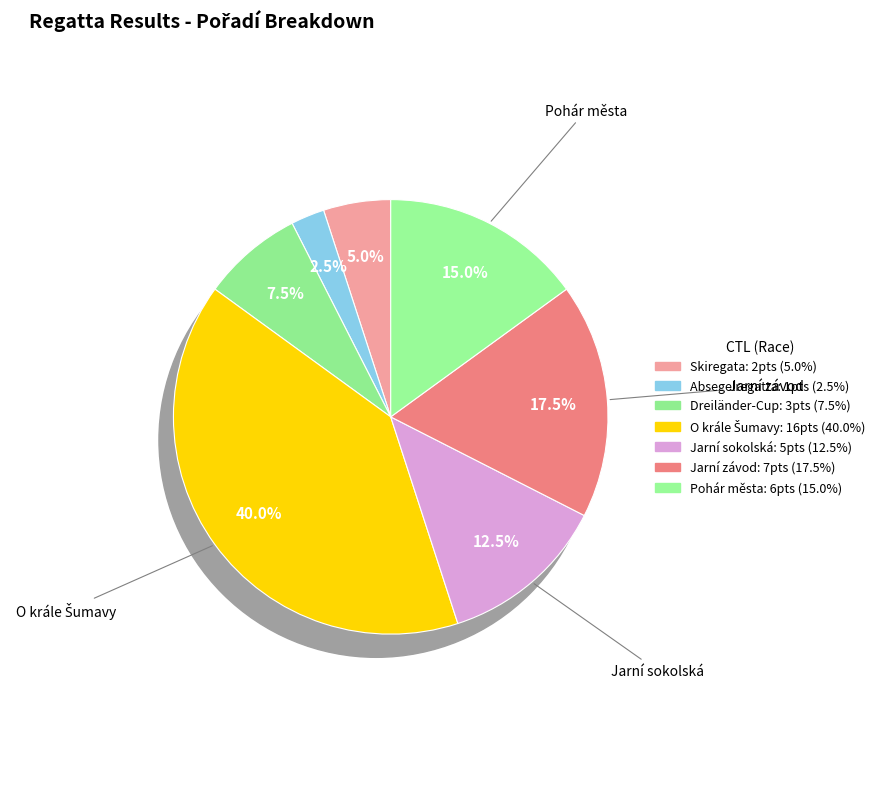

Does 192203 account for over 50% of the chart?

No